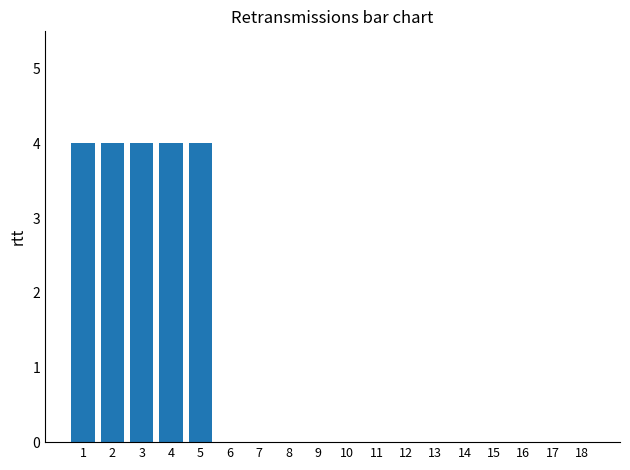

Are the bars horizontal?

No